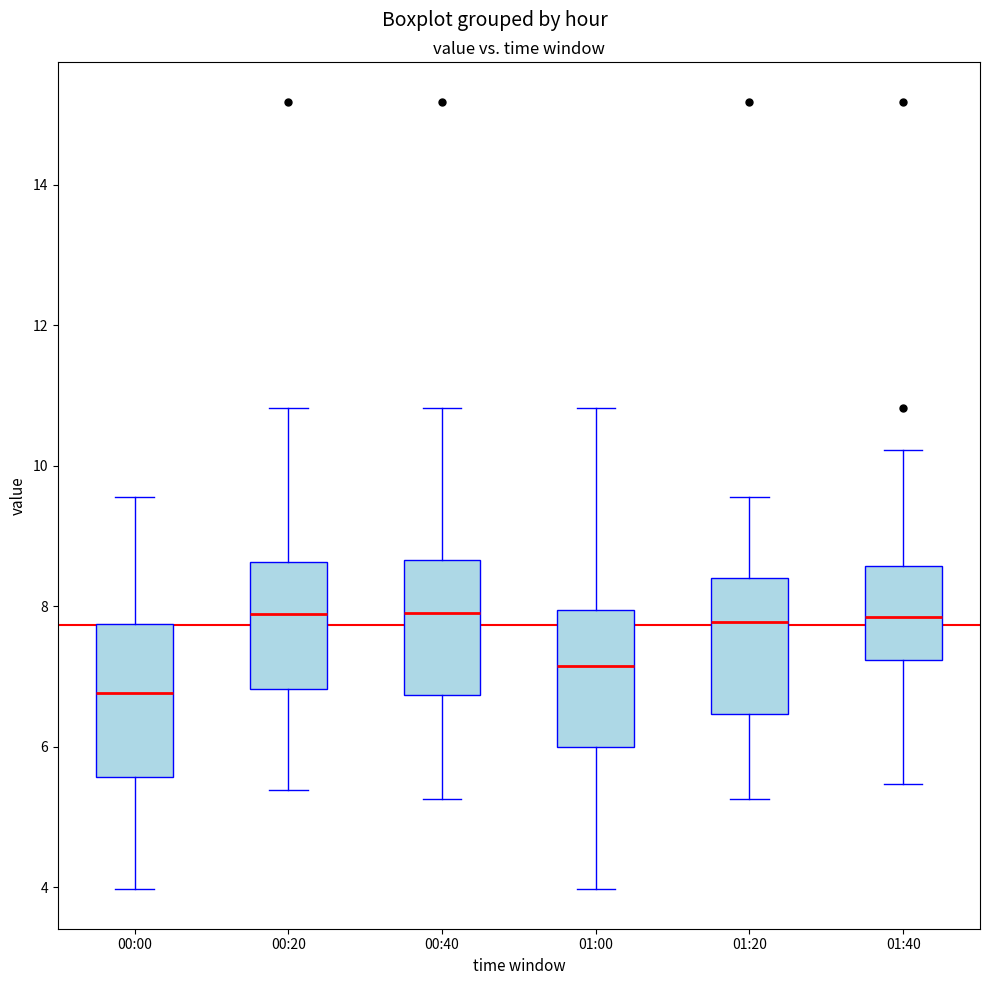

Where is the lower edge of the box for 00:40 on the y-axis? The values are not printed on the chart, so give them approximately, as read against the axis.

6.8